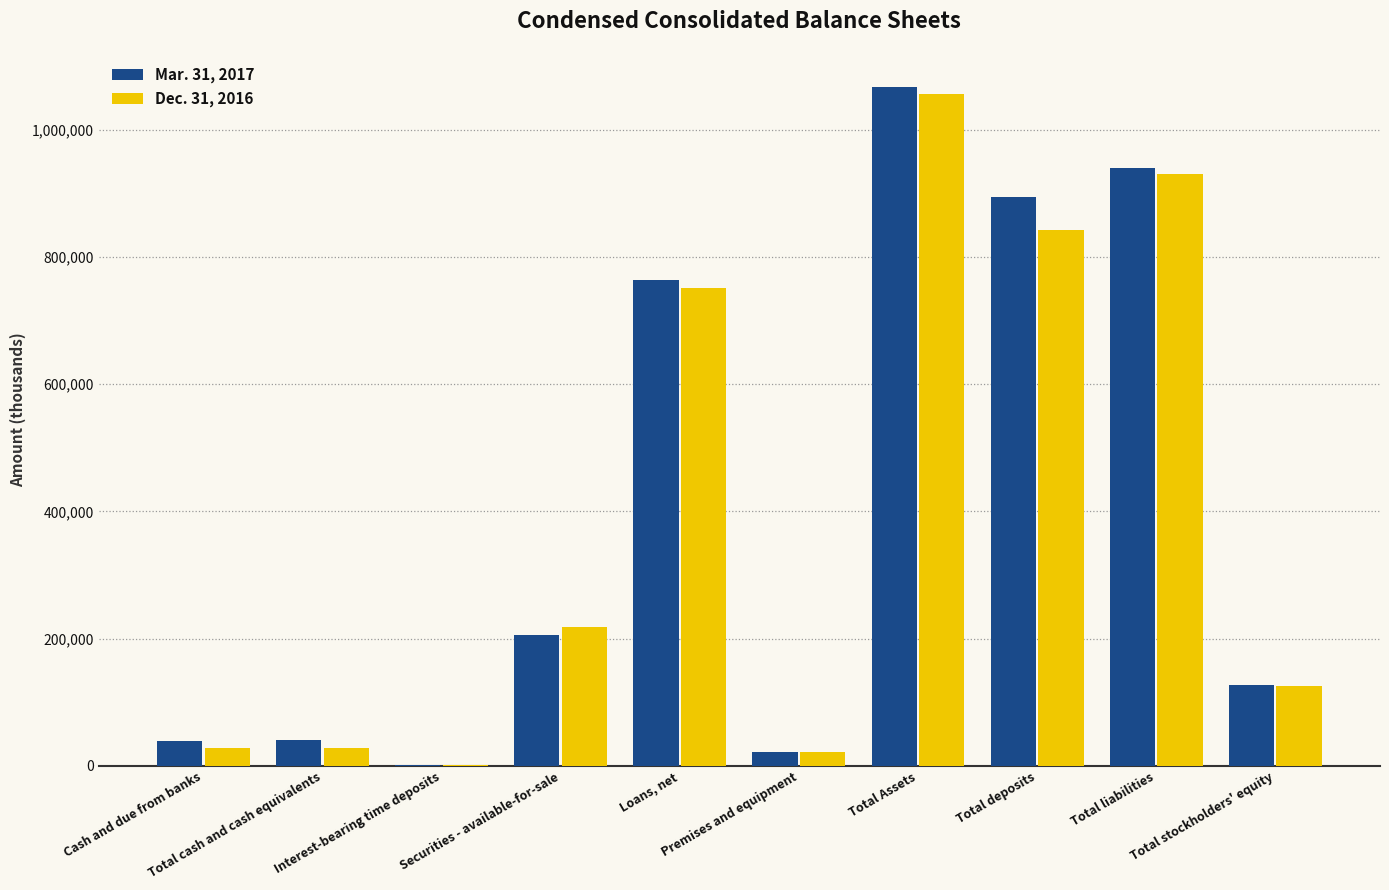

What is the maximum value for Dec. 31, 2016?

1055895